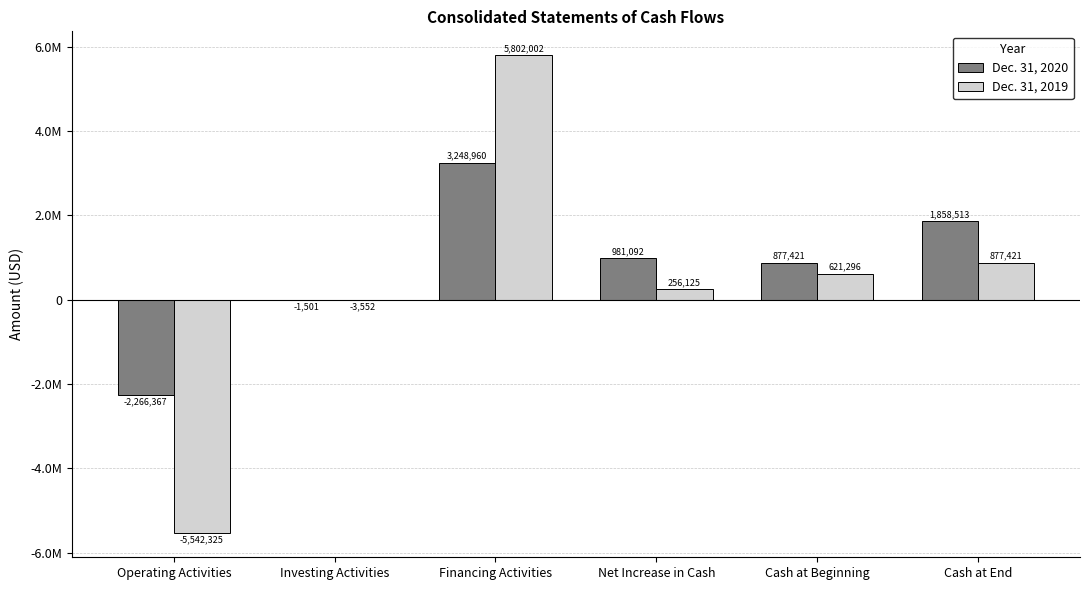

Reading left to right, transcribe all the data shown in this chart.

Dec. 31, 2020: Operating Activities=-2266367	Investing Activities=-1501	Financing Activities=3248960	Net Increase in Cash=981092	Cash at Beginning=877421	Cash at End=1858513
Dec. 31, 2019: Operating Activities=-5542325	Investing Activities=-3552	Financing Activities=5802002	Net Increase in Cash=256125	Cash at Beginning=621296	Cash at End=877421